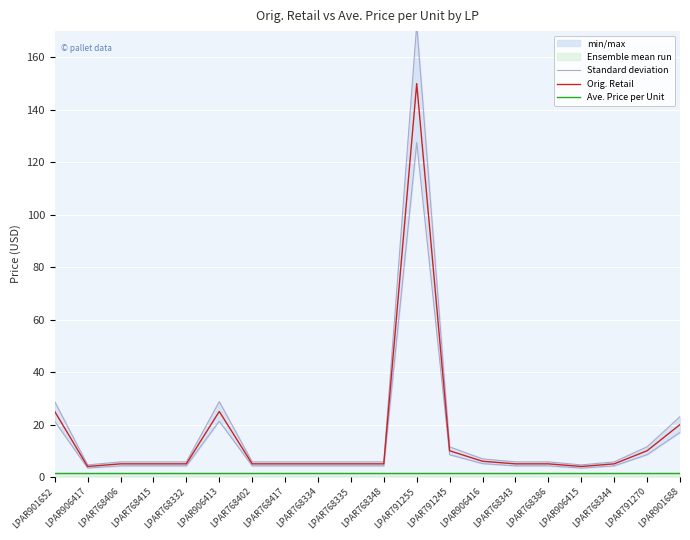

Rank the categories by Orig. Retail value from highest to lowest.

LPAR791255, LPAR906413, LPAR901652, LPAR901688, LPAR791270, LPAR791245, LPAR906416, LPAR768406, LPAR768415, LPAR768332, LPAR768402, LPAR768417, LPAR768334, LPAR768335, LPAR768348, LPAR768343, LPAR768386, LPAR768344, LPAR906417, LPAR906415